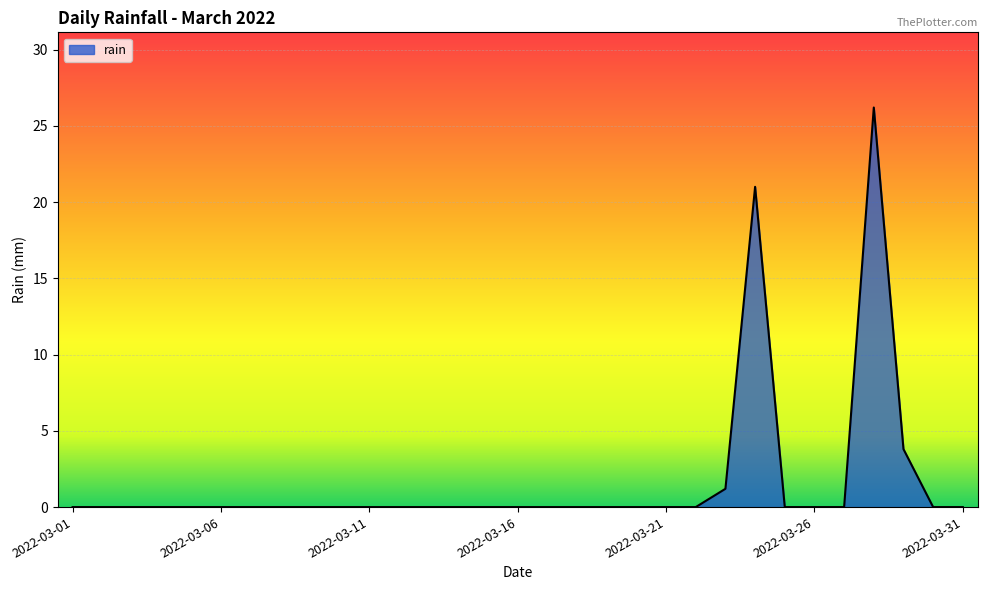

What is the difference between the maximum and minimum values?

26.2